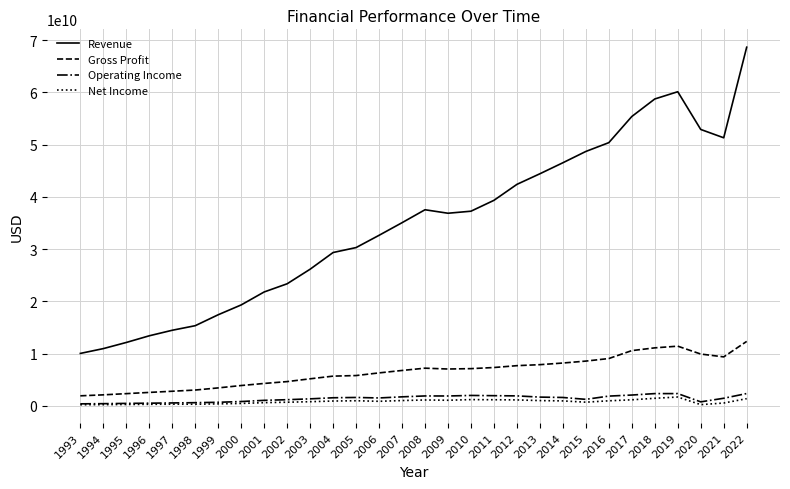

Between 1996 and 2021, which series saw the biggest shift?

Revenue